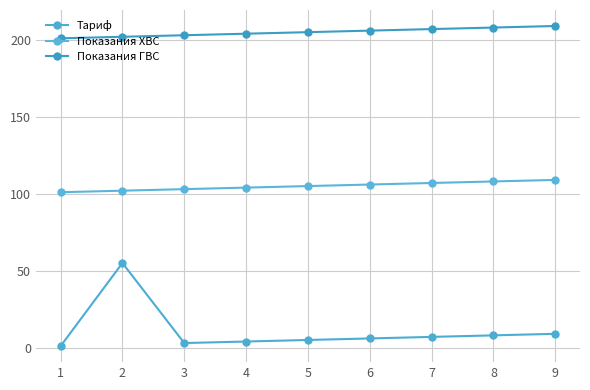

True or false: Показания ГВС and Показания ХВС intersect in this chart.

False